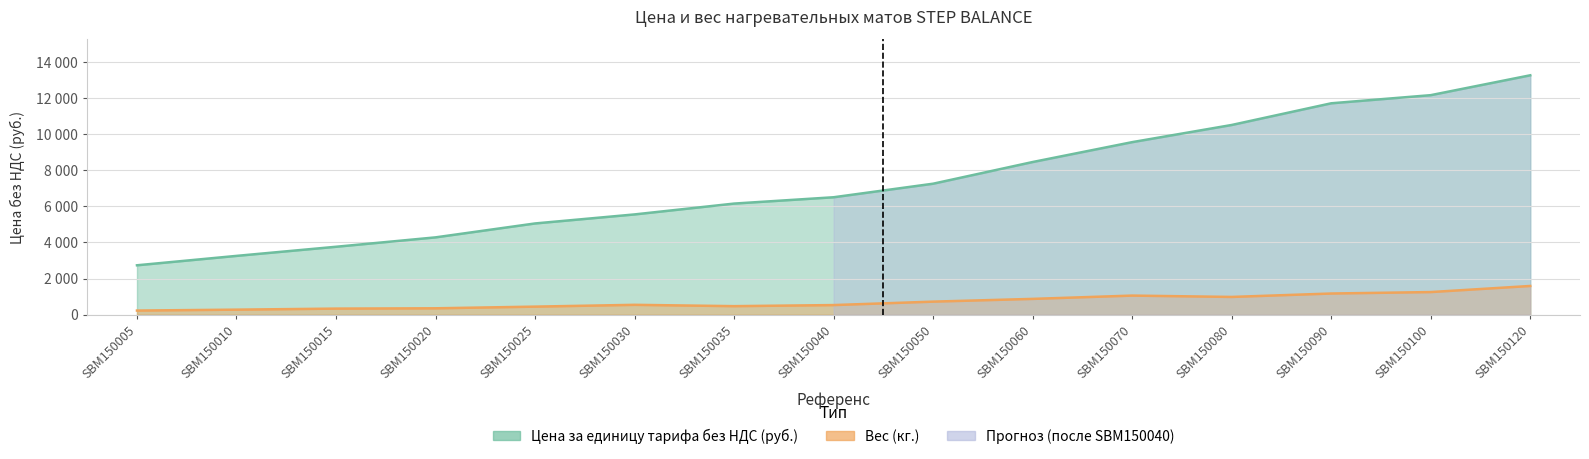

What is the spread (max minus min) of values at SBM150120?

11660.0